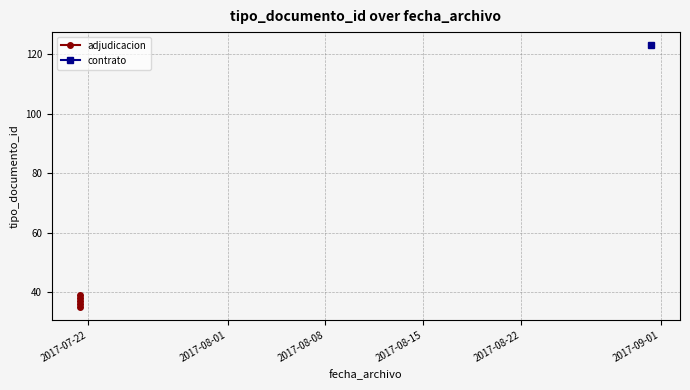

What is the smallest value displayed?

35